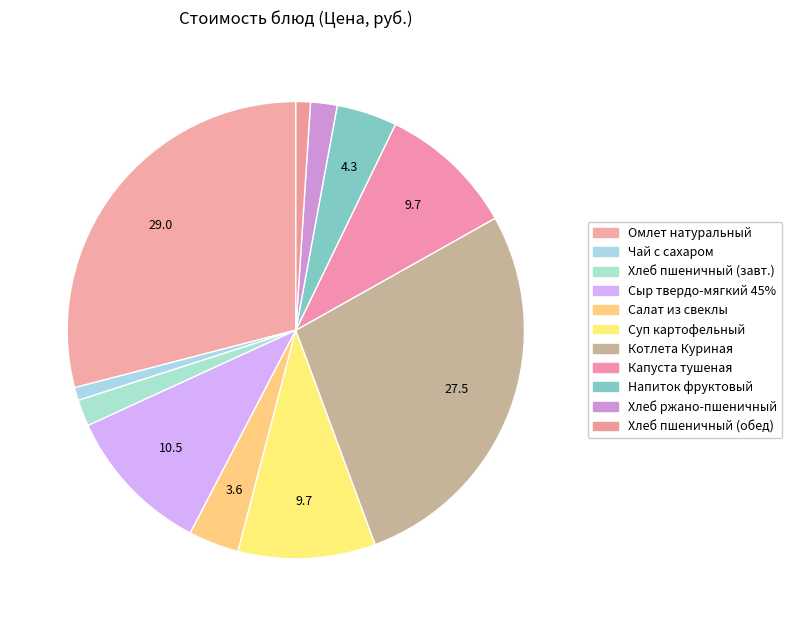

How many slices are in this pie chart?

11